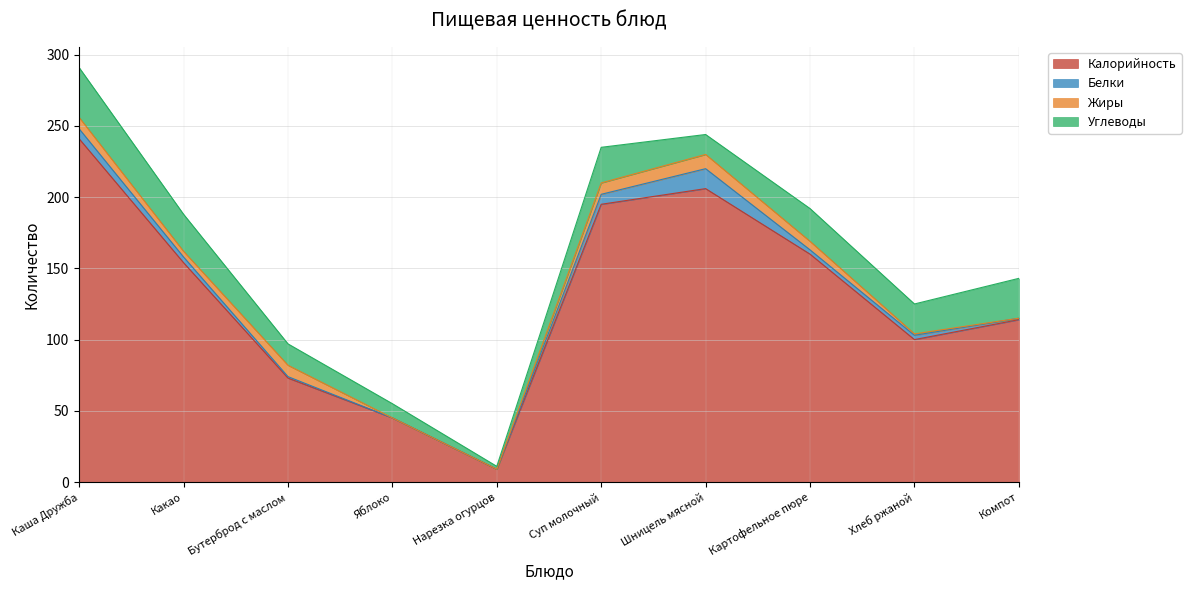

Which series has the widest spread of values?

Калорийность